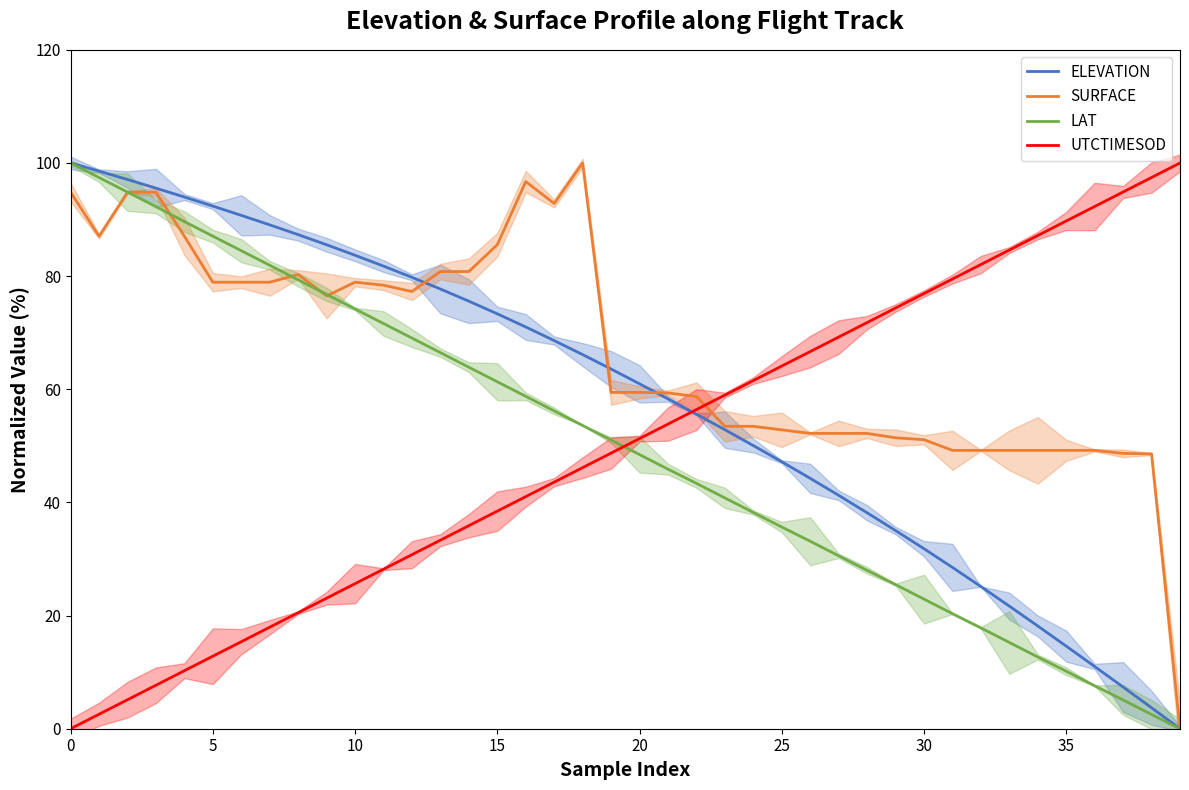

Which category has the lowest value in the SURFACE series?

39